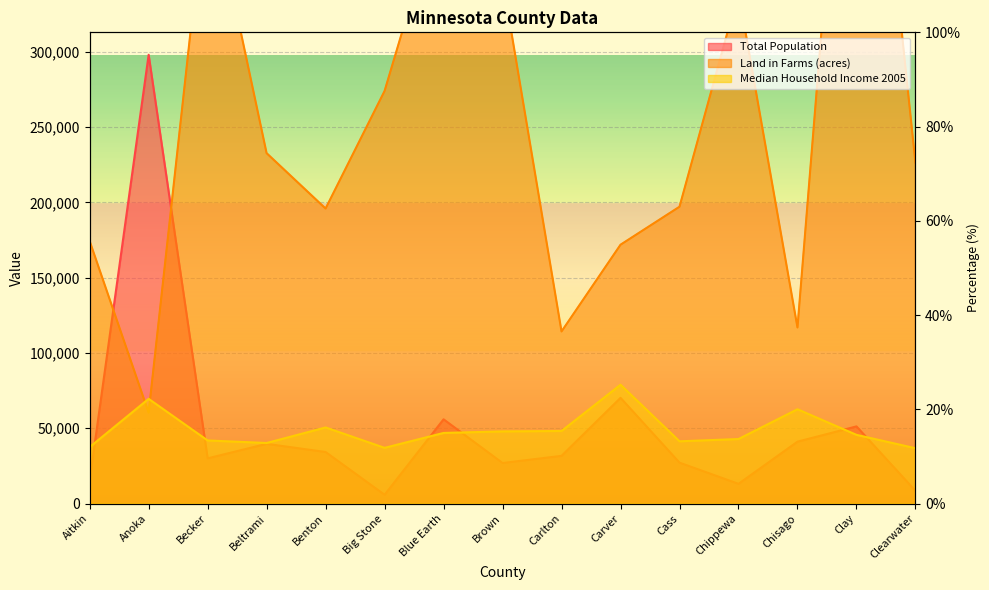

Which series ends up on top after the final intersection of Median Household Income 2005 and Land in Farms (acres)?

Land in Farms (acres)